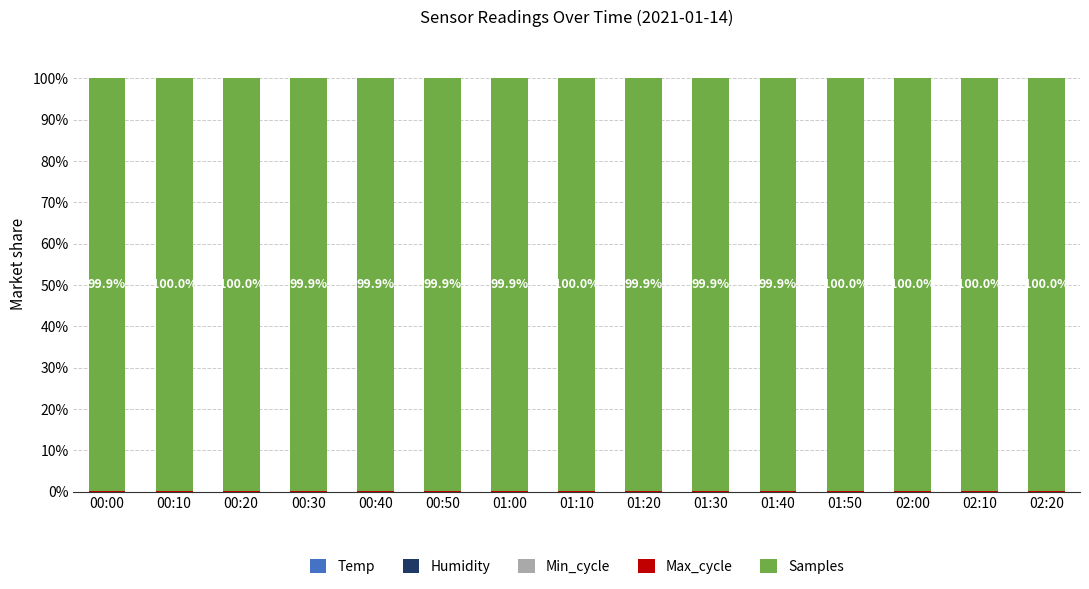

Is it true that Temp equals 0.0 at 00:00?

False